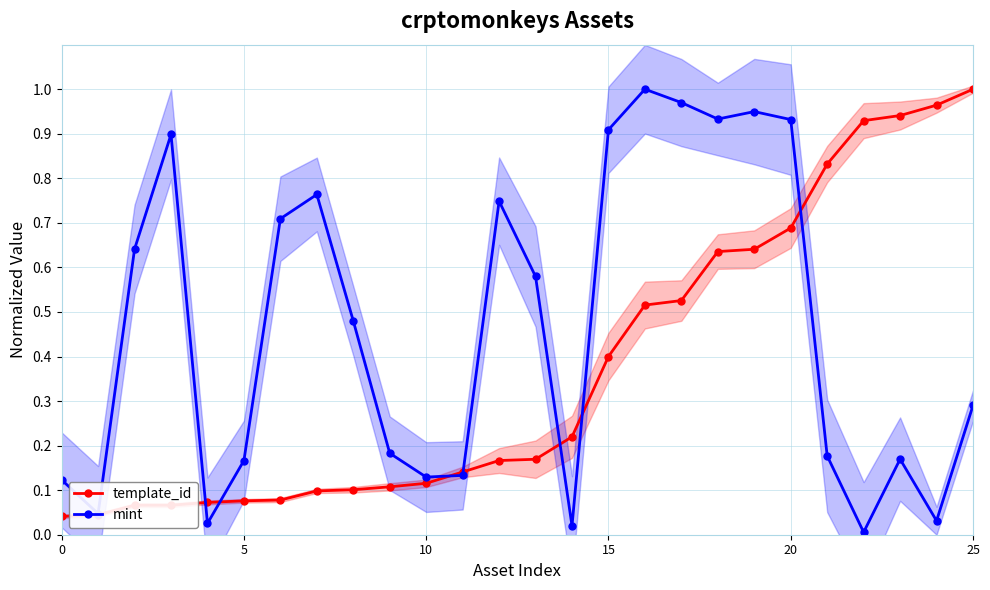

Reading right to left, transcribe all the data shown in this chart.

template_id: 1.0	1.0	0.9	0.9	0.8	0.7	0.6	0.6	0.5	0.5	0.4	0.2	0.2	0.2	0.1	0.1	0.1	0.1	0.1	0.1	0.1	0.1	0.1	0.1	0.0	0.0
mint: 0.3	0.0	0.2	0.0	0.2	0.9	0.9	0.9	1.0	1.0	0.9	0.0	0.6	0.7	0.1	0.1	0.2	0.5	0.8	0.7	0.2	0.0	0.9	0.6	0.0	0.1